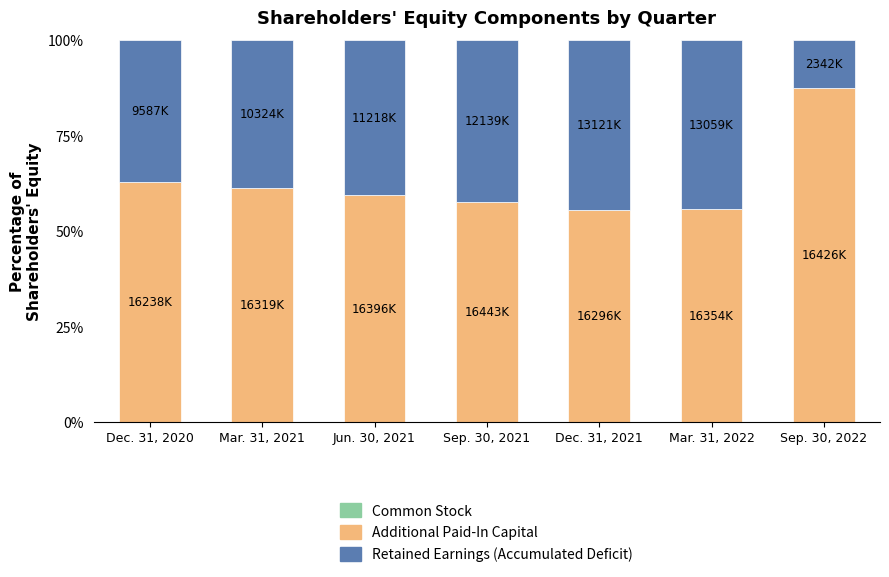

At which label does Common Stock reach its minimum?

Dec. 31, 2021